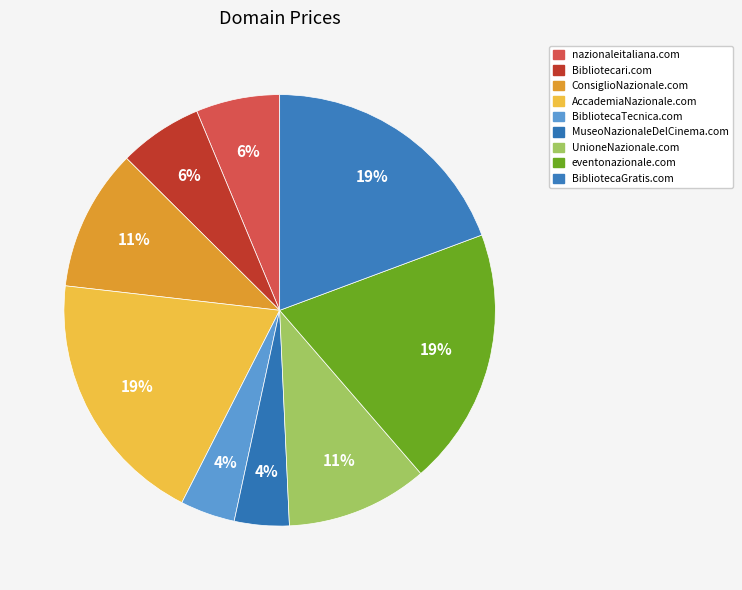

Does any single category account for the majority?

No